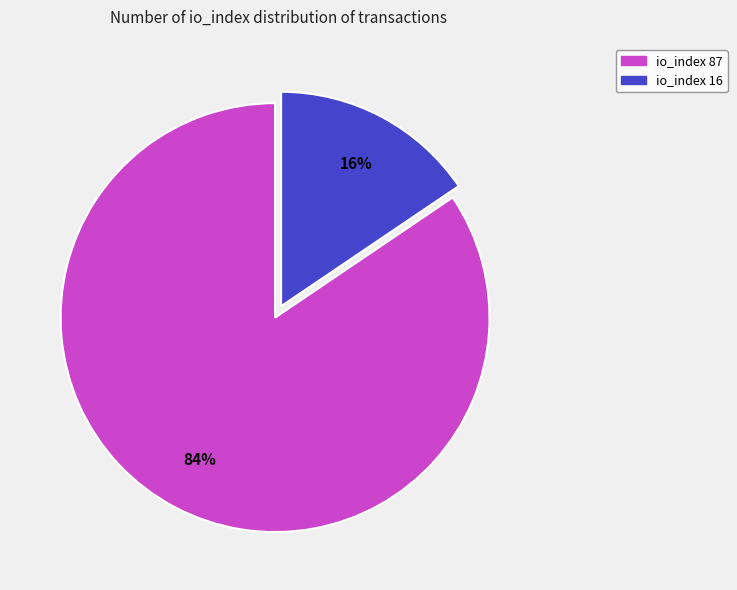

Which category has the smallest portion of the pie?

io_index 16